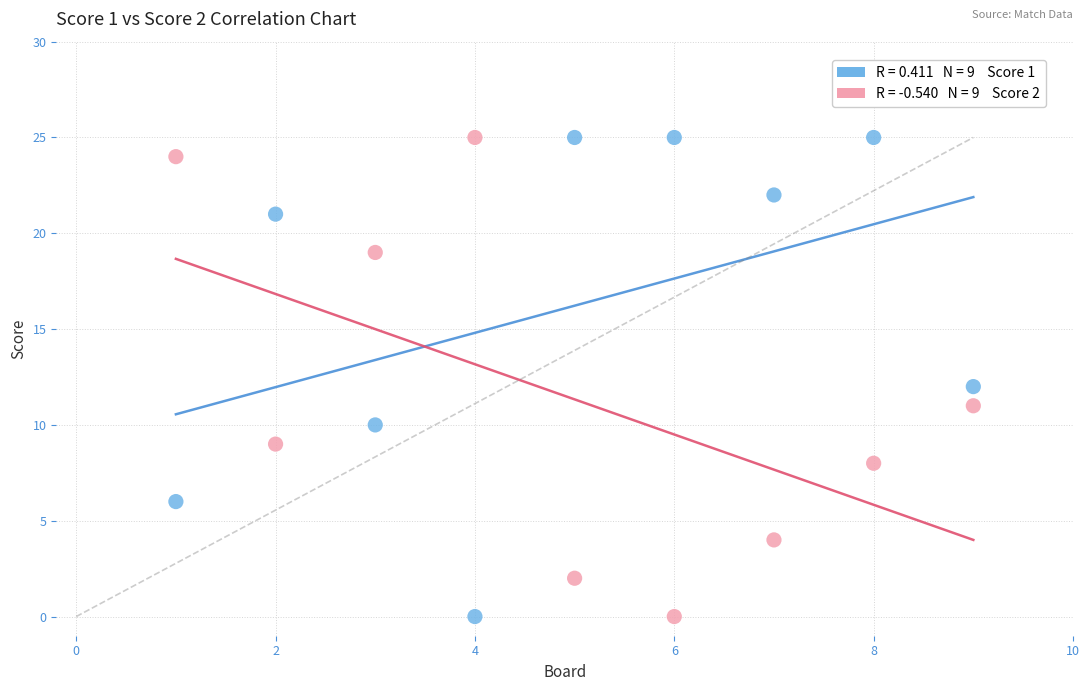

Across all data points, what is the range of X values (max minus min)?

8